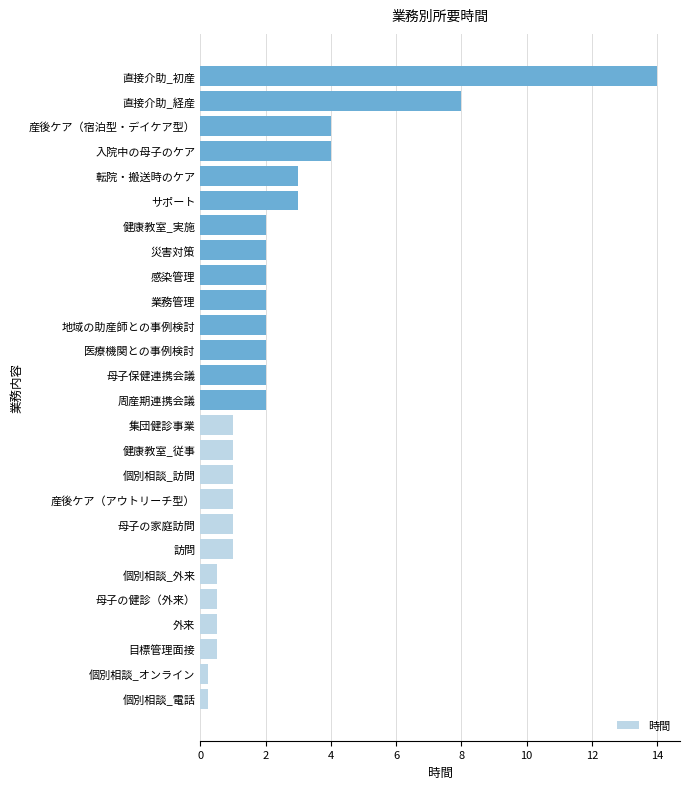

At which label is the value closest to 7?

直接介助_経産